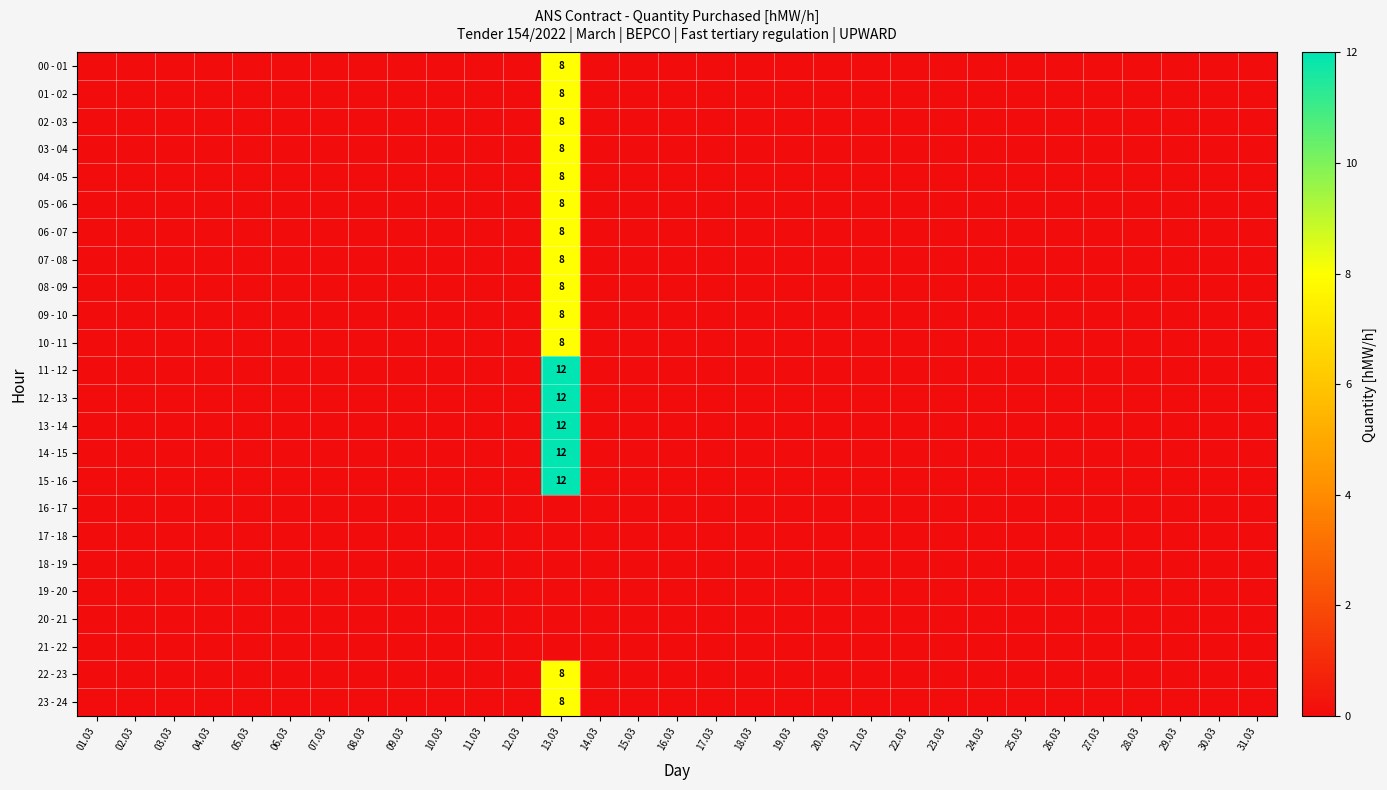

What is the sum of all 09 - 10 values?

8